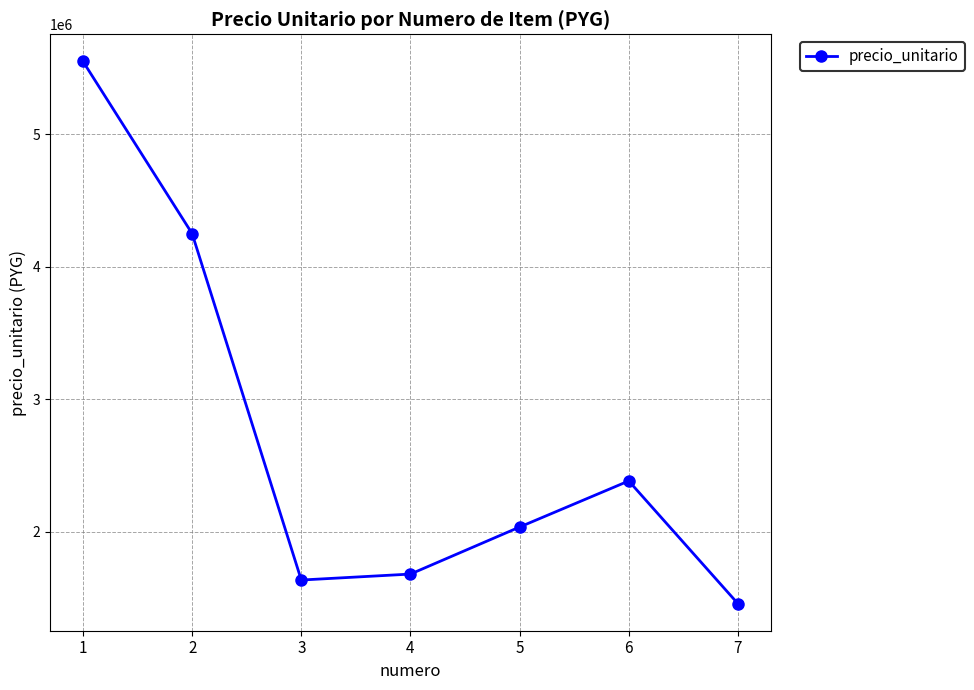

At which label does the data first exceed 2035000?

1